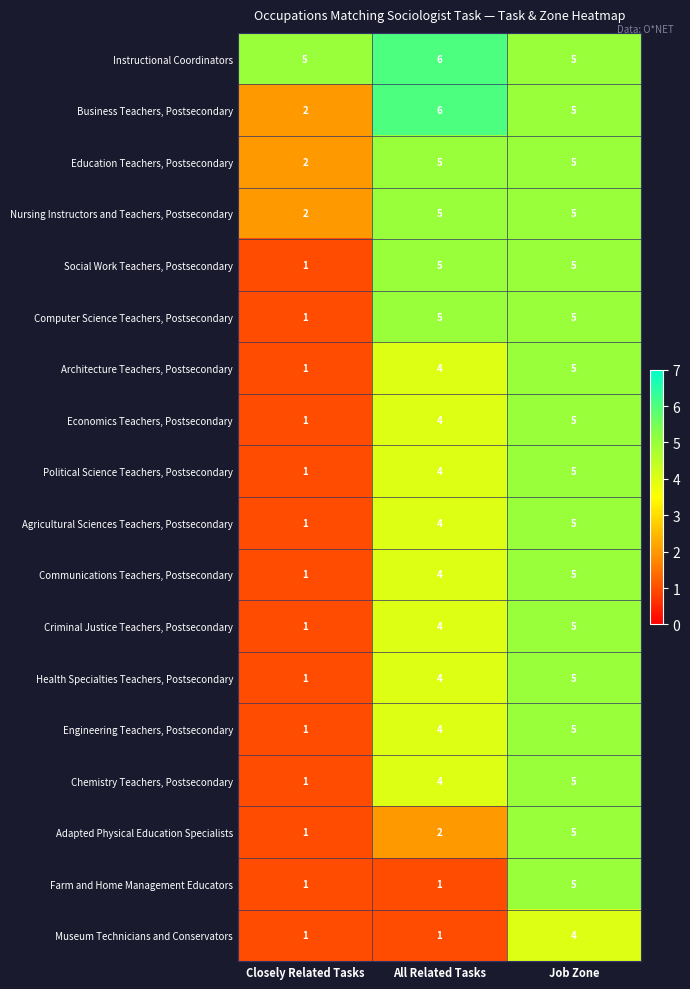

What is the total value across all series at Job Zone?

89